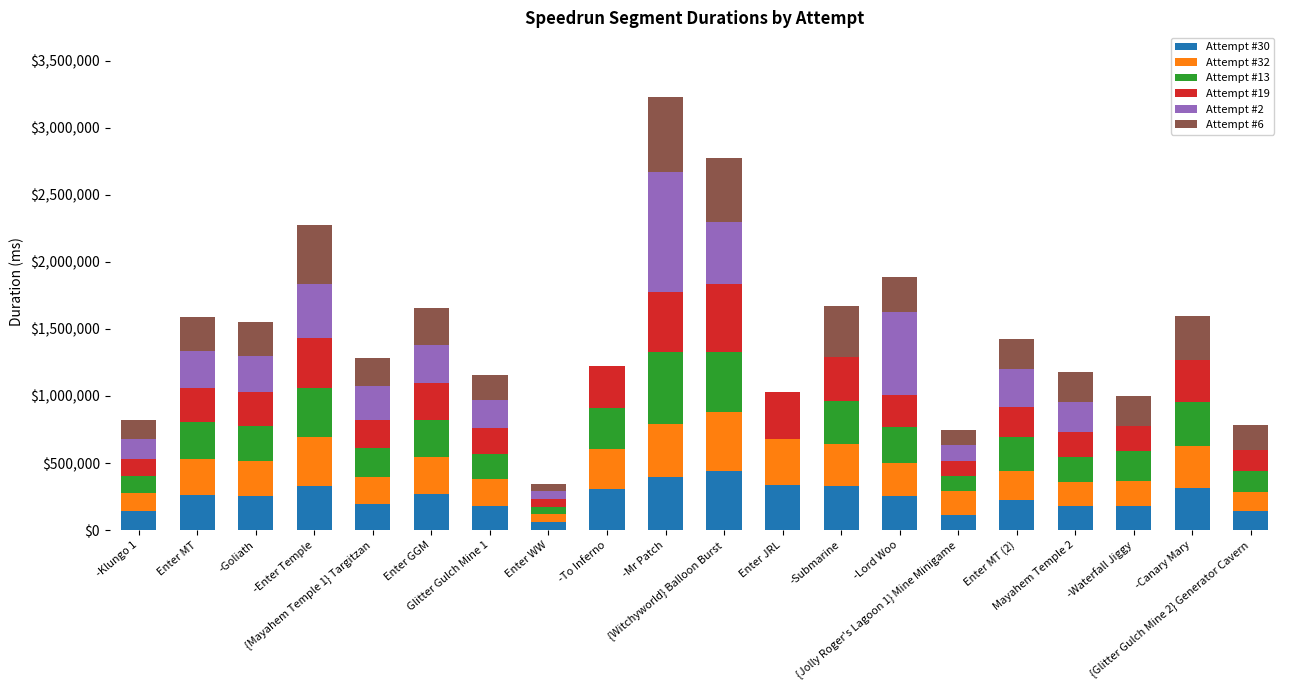

True or false: Attempt #30 has a value of 584353 at {Witchyworld} Balloon Burst.

False